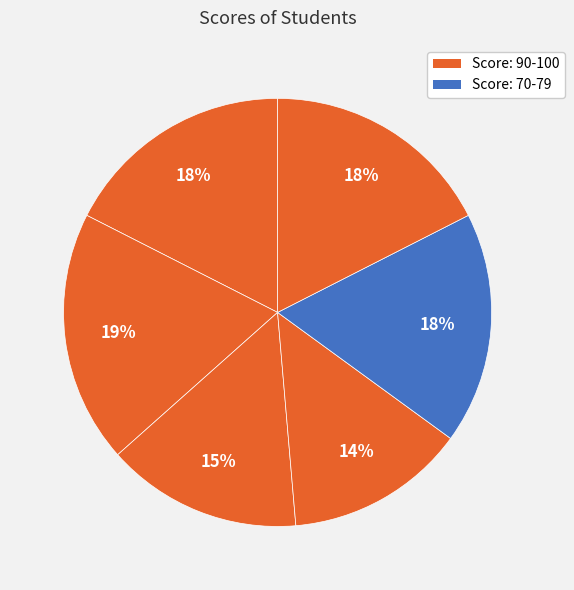

Count the number of slices in the pie.

6